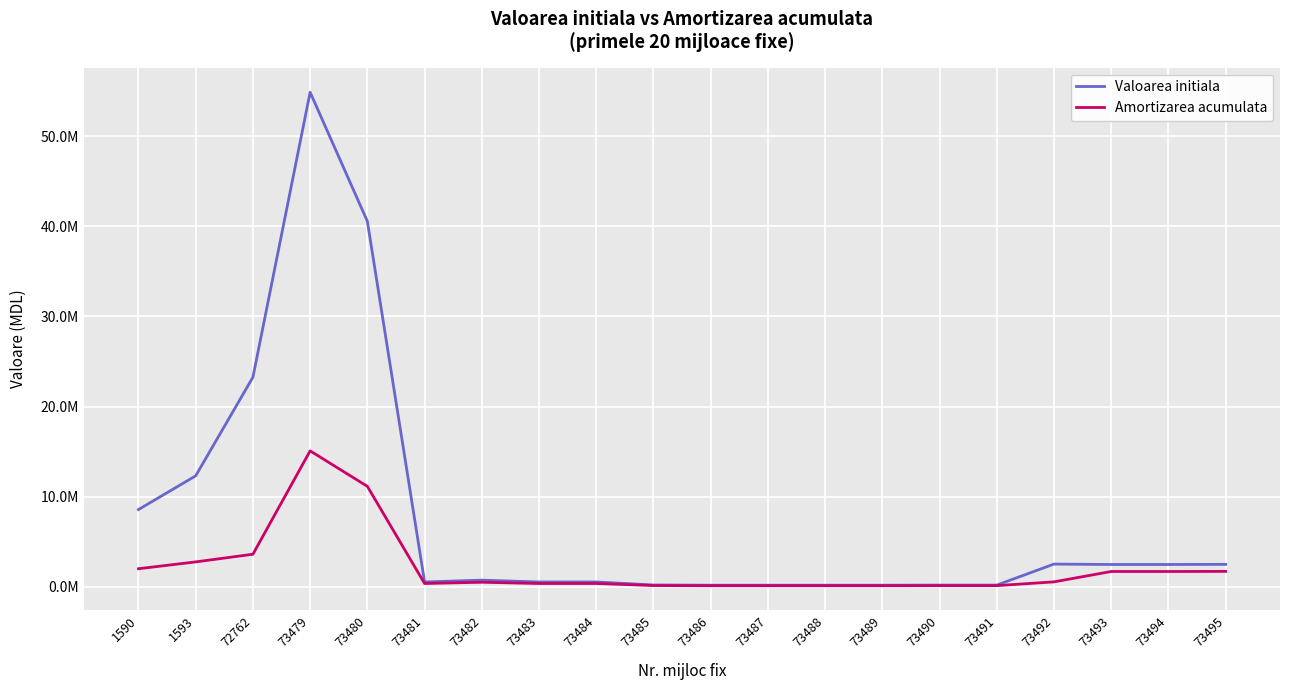

True or false: Valoarea initiala and Amortizarea acumulata intersect in this chart.

False